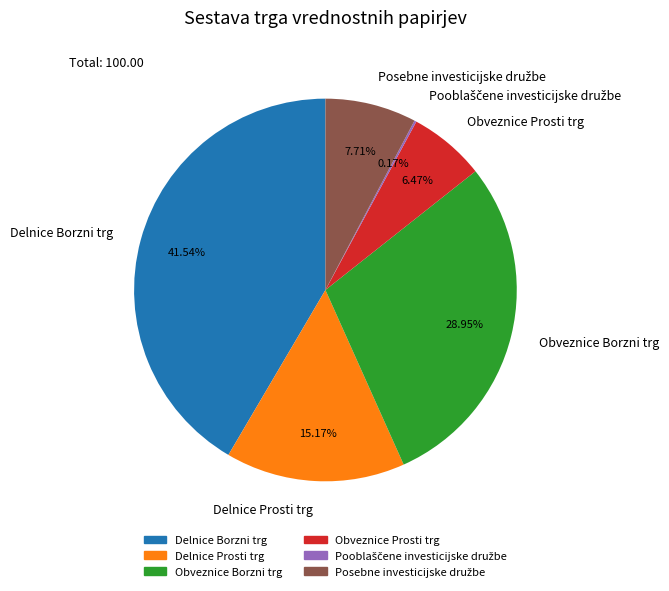

To the nearest percent, what portion does Delnice Borzni trg represent?

42%